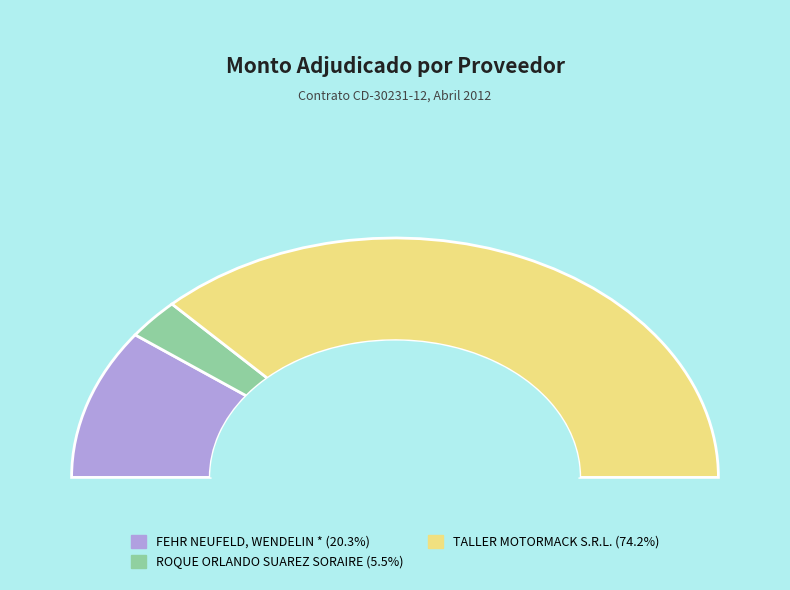

What is the change in value from ROQUE ORLANDO SUAREZ SORAIRE to TALLER MOTORMACK S.R.L.?

+44365000